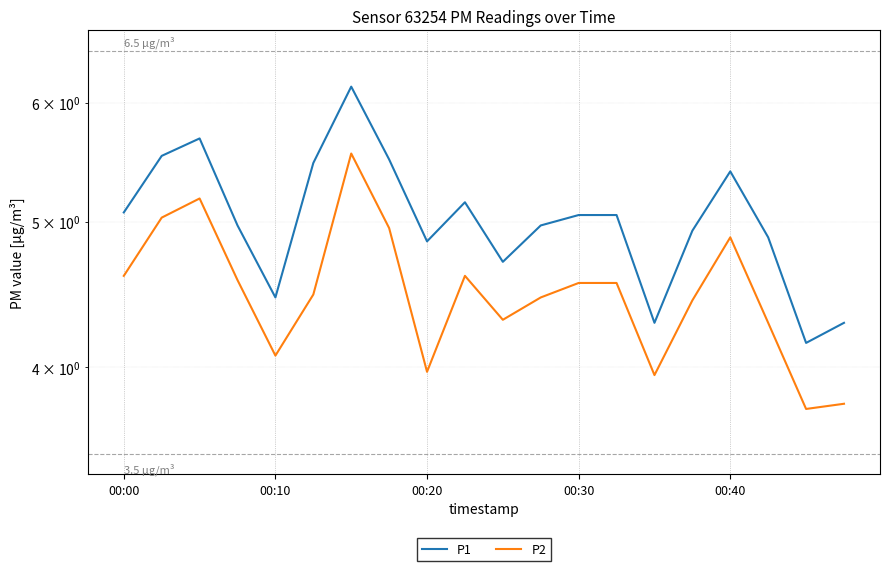

At which category is the sum across all series the highest?

6